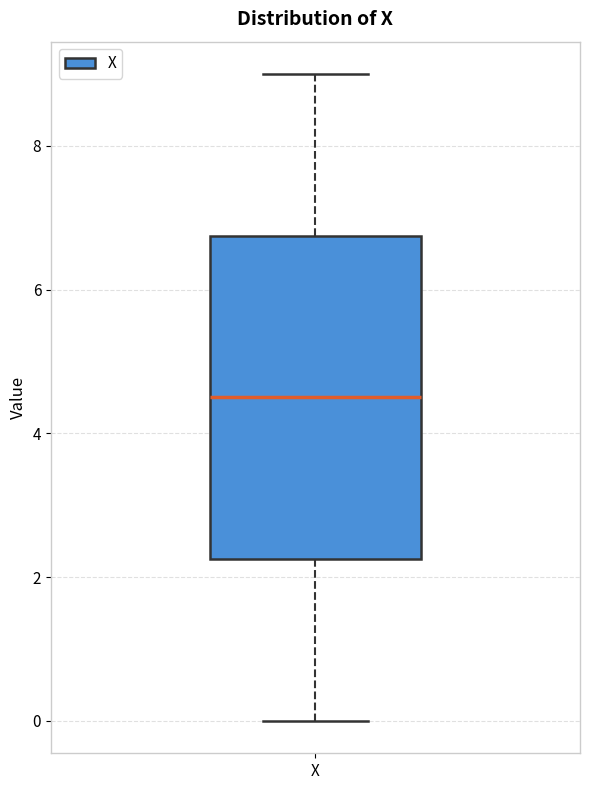

Read this box plot against the y-axis: the position of the median line, the range covered by the box, and the ends of both whiskers. The values are not printed on the chart, so give them approximately, as read against the axis.

median 4.6, box 2.2 to 6.8, whiskers 0.0 to 9.0